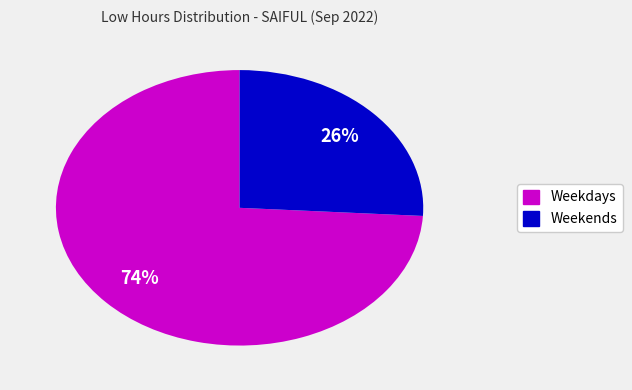

Is there any slice that represents more than half of the pie?

Yes